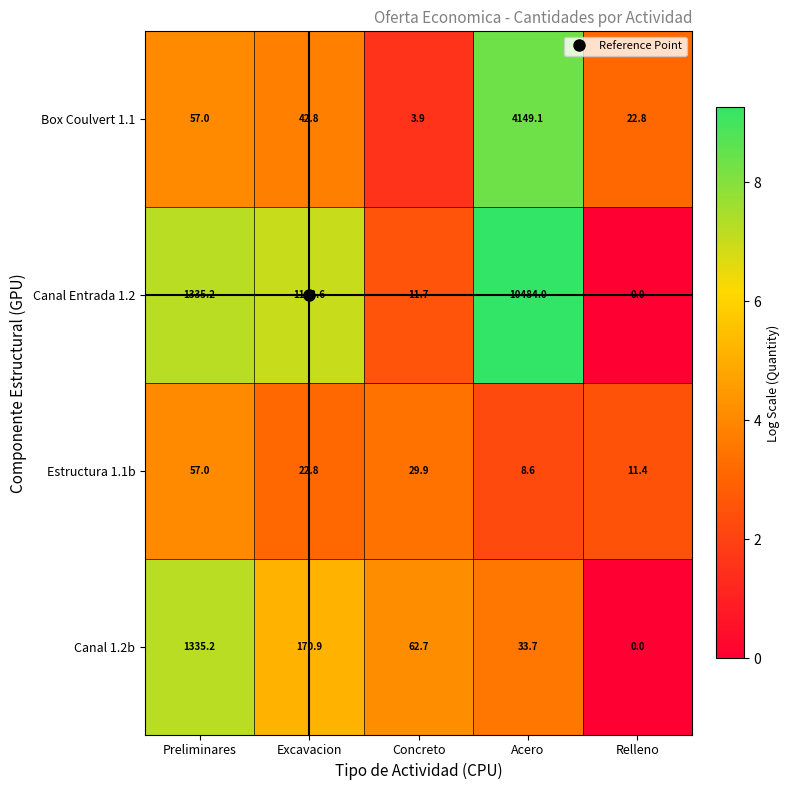

At which label is Estructura 1.1b closest to 32?

Concreto